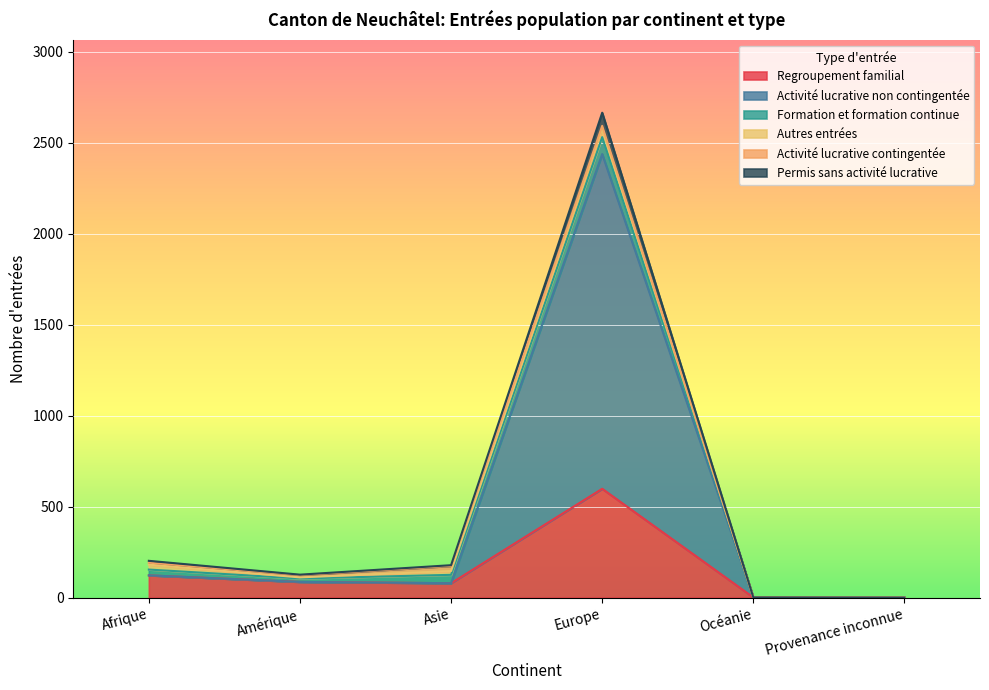

True or false: Regroupement familial and Permis sans activité lucrative cross at least once.

False